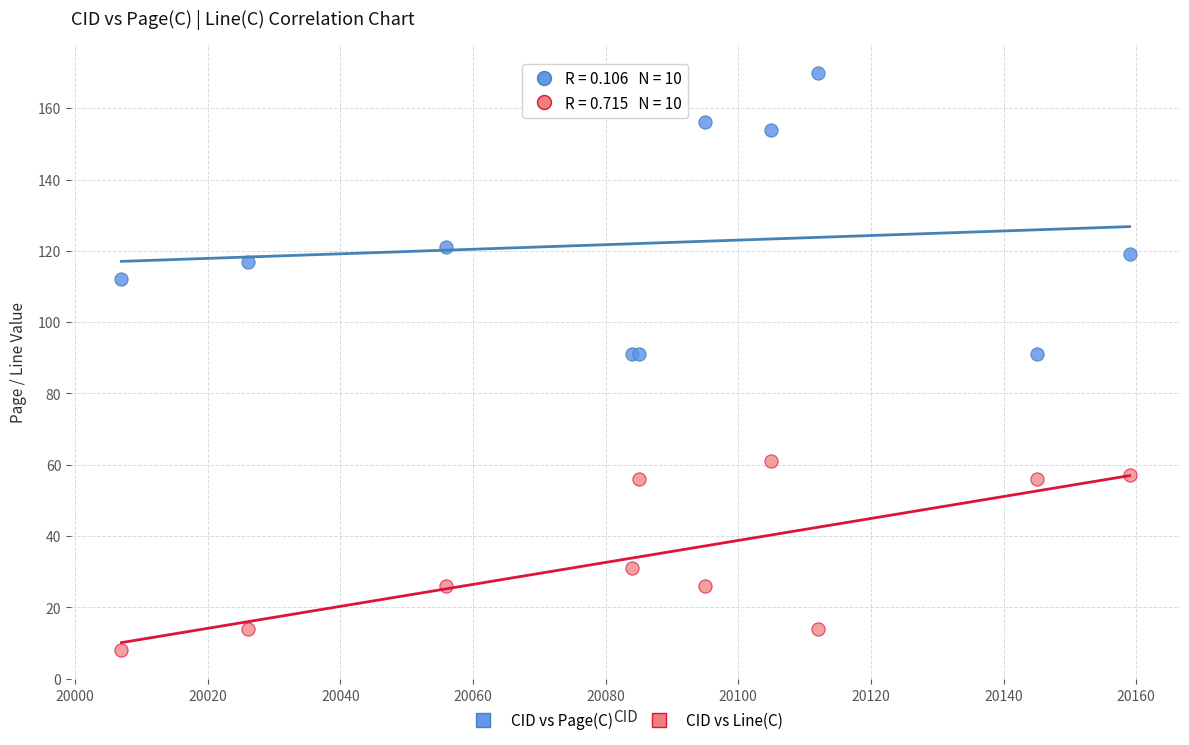

Which series has the widest spread of Y values?

CID vs Page(C)